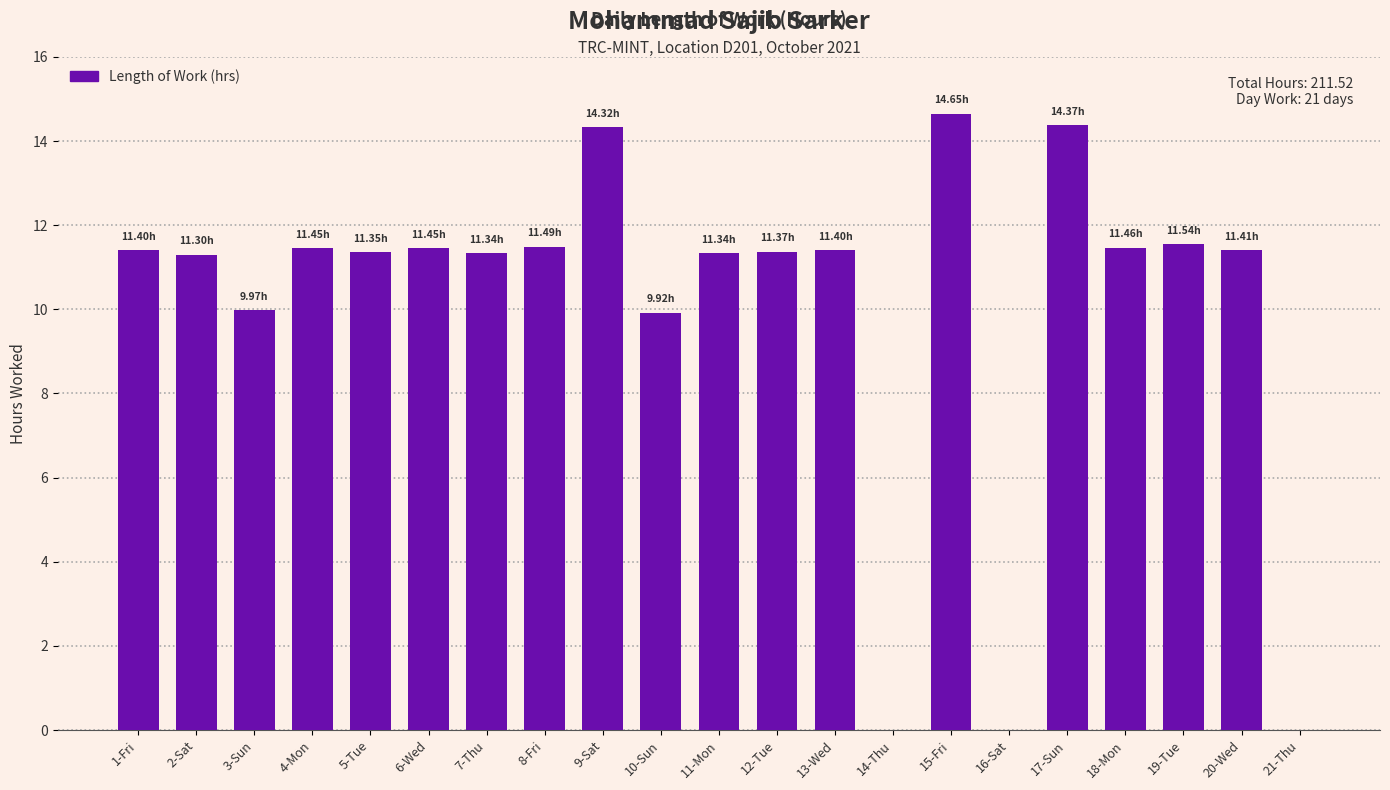

True or false: the data shows 6.4 at 8-Fri.

False